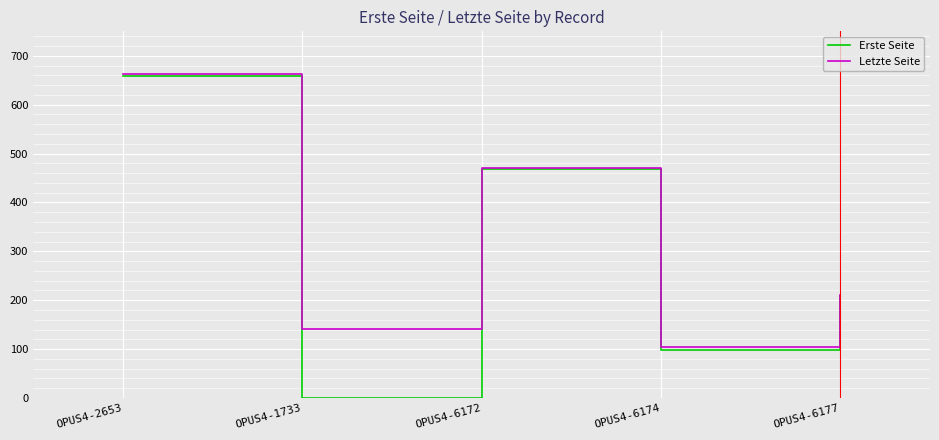

Which series has the widest spread of values?

Erste Seite